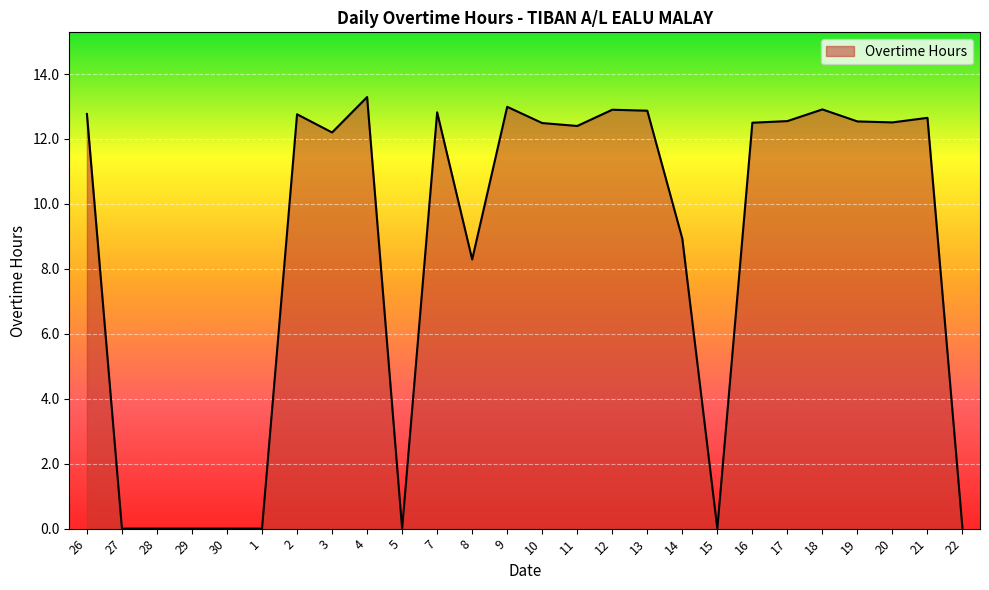

Does the chart display data point markers on the line(s)?

No